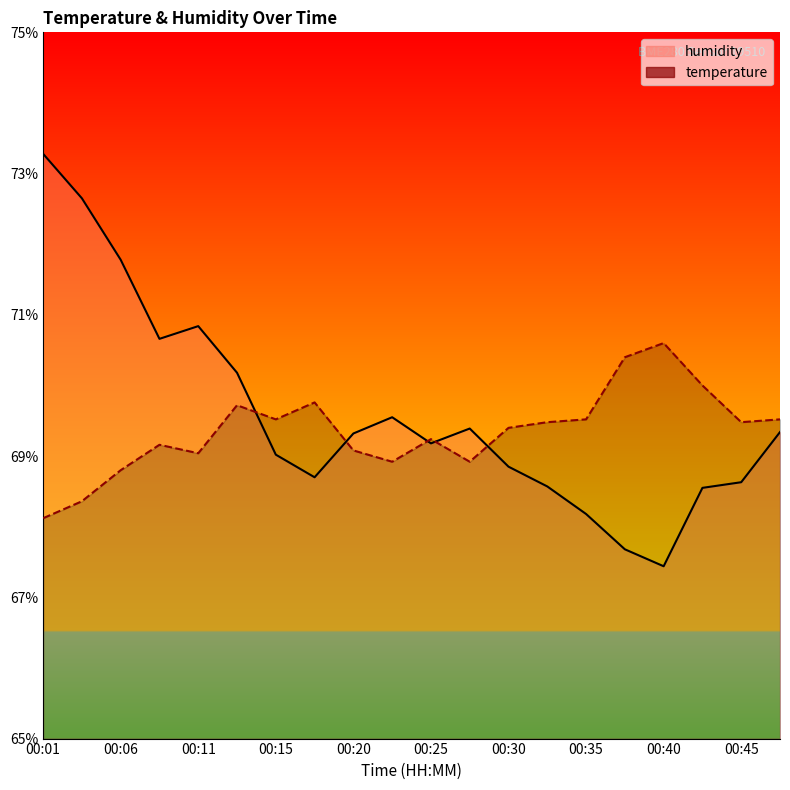

The value of humidity at 00:25 is 19.0. True or false?

False